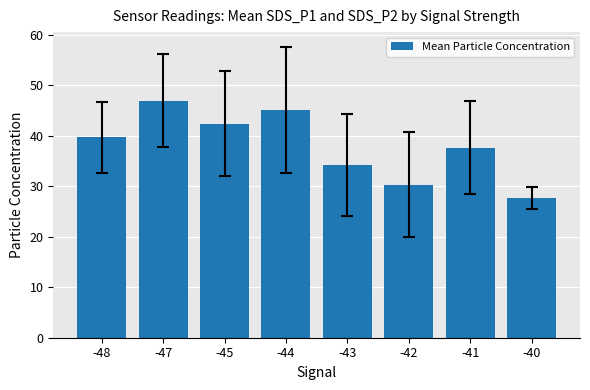

Reading left to right, list all the values displayed in this chart.

-48=39.7	-47=47.0	-45=42.4	-44=45.2	-43=34.2	-42=30.4	-41=37.7	-40=27.7